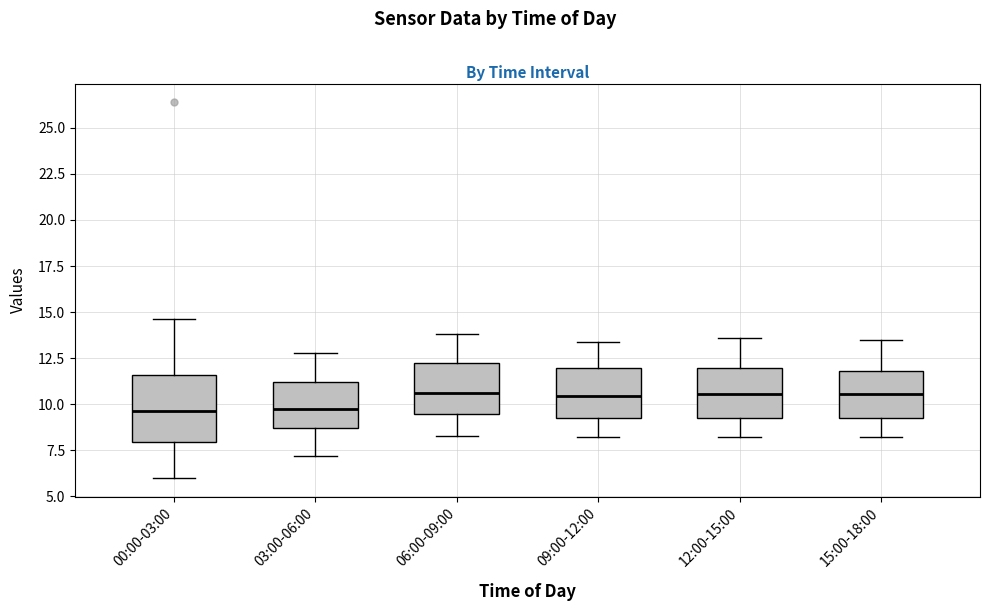

Where does the median line of the box for 00:00-03:00 sit on the y-axis? The values are not printed on the chart, so give them approximately, as read against the axis.

9.5